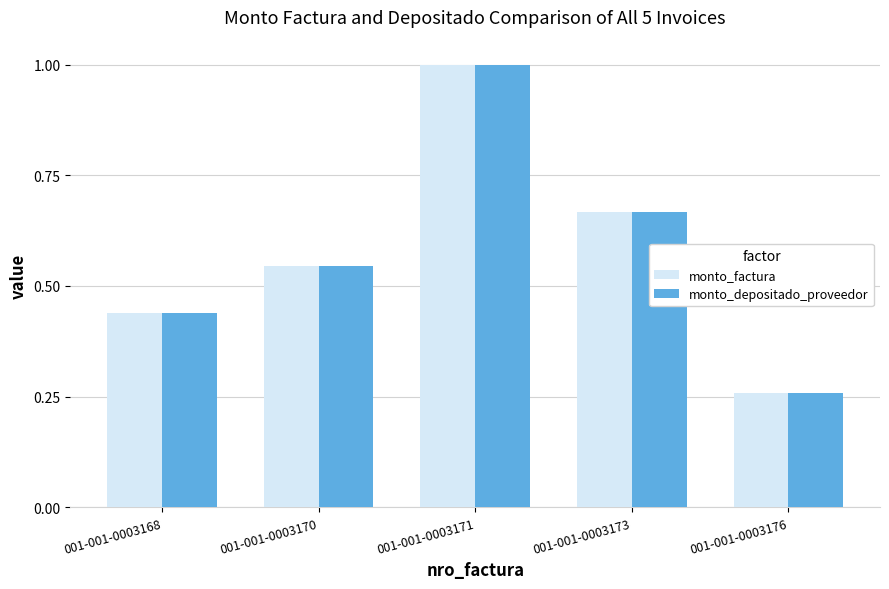

What are all the series names shown in the legend?

monto_factura, monto_depositado_proveedor